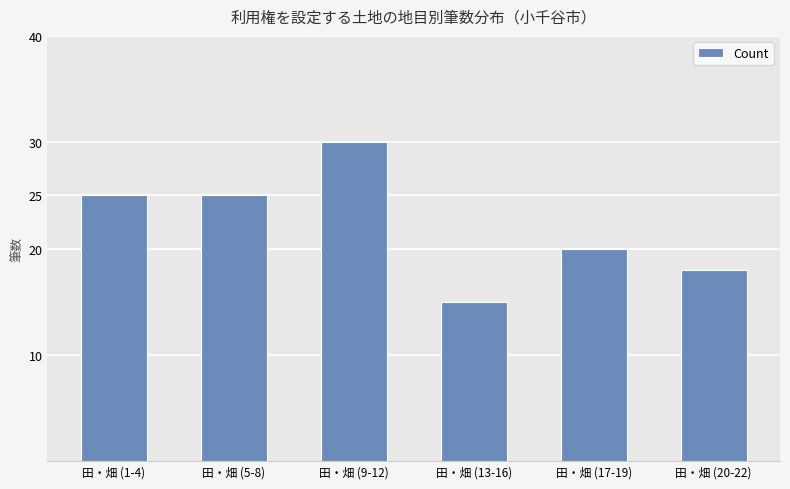

What is the change in value from 田・畑 (5-8) to 田・畑 (9-12)?

+5